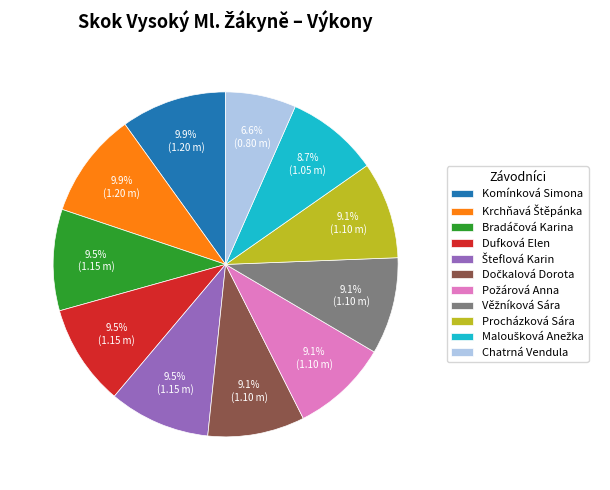

Does any single category account for the majority?

No